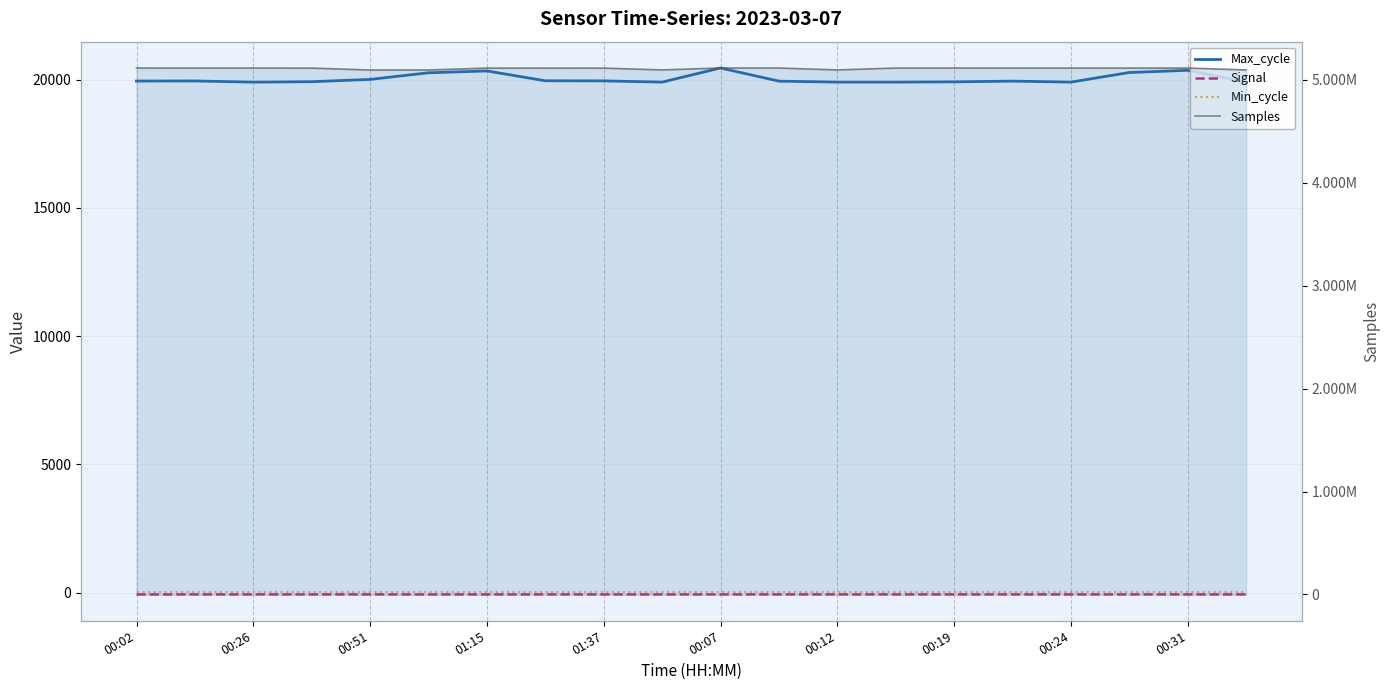

How many lines are shown in the chart?

4